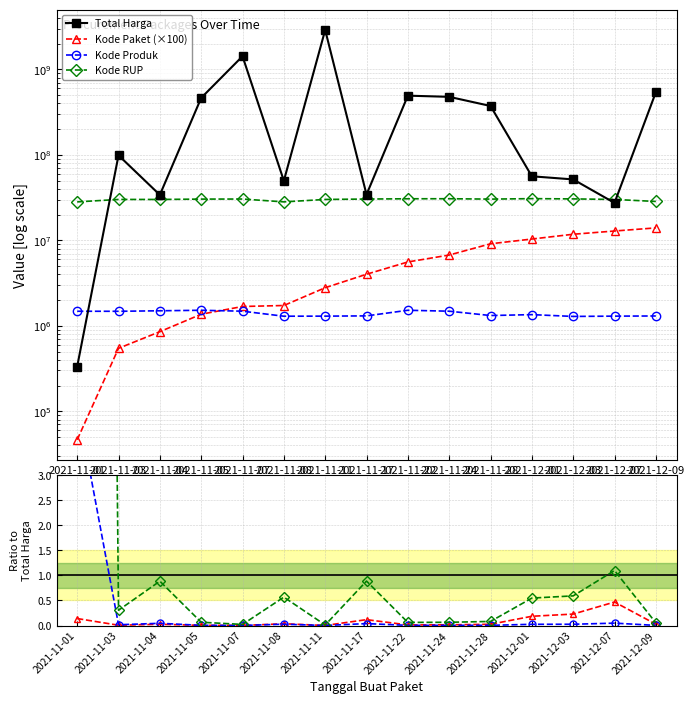

Which has a higher value, 2021-11-03 or 2021-11-17?

2021-11-03